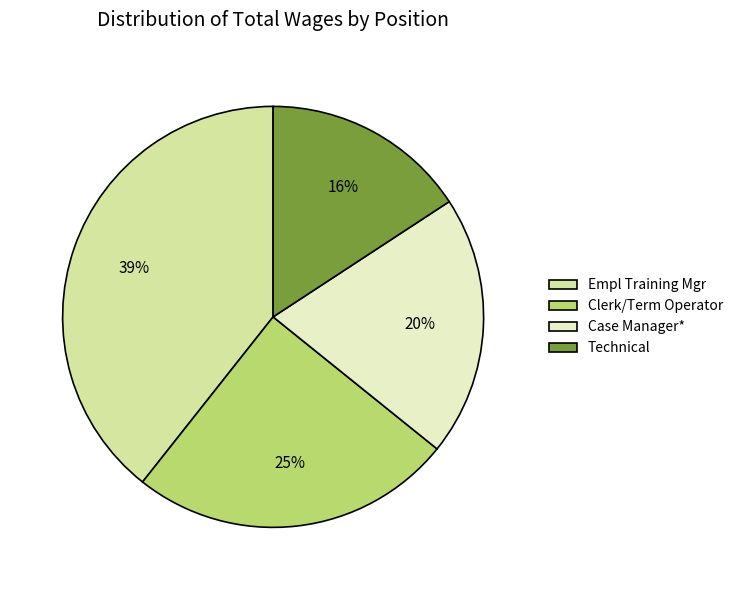

Approximately how many times larger is the value at Clerk/Term Operator compared to Case Manager*?

1.2